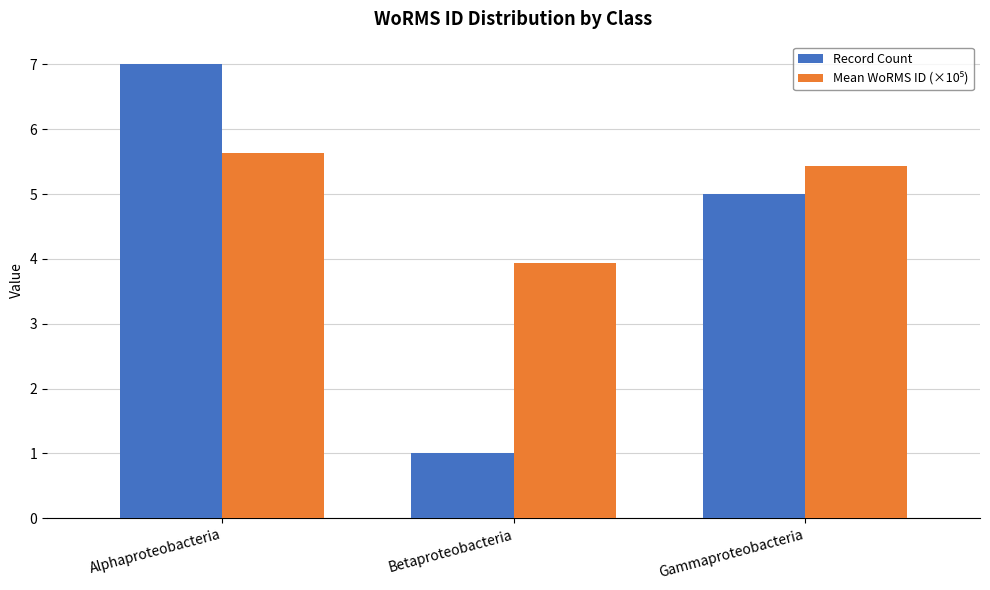

What is the label of the 3rd bar from the left?

Gammaproteobacteria